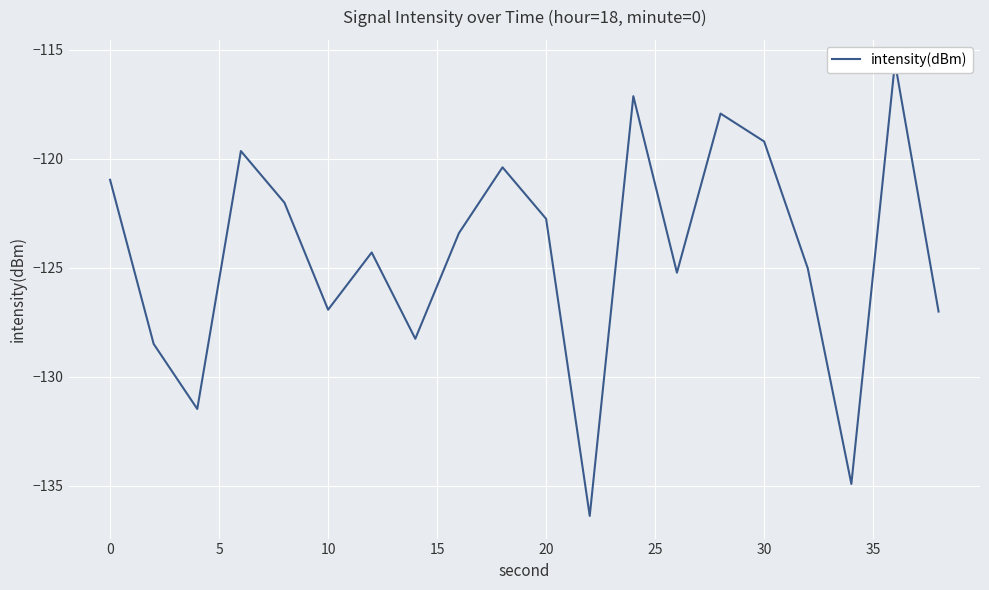

How many values are below -123?

11